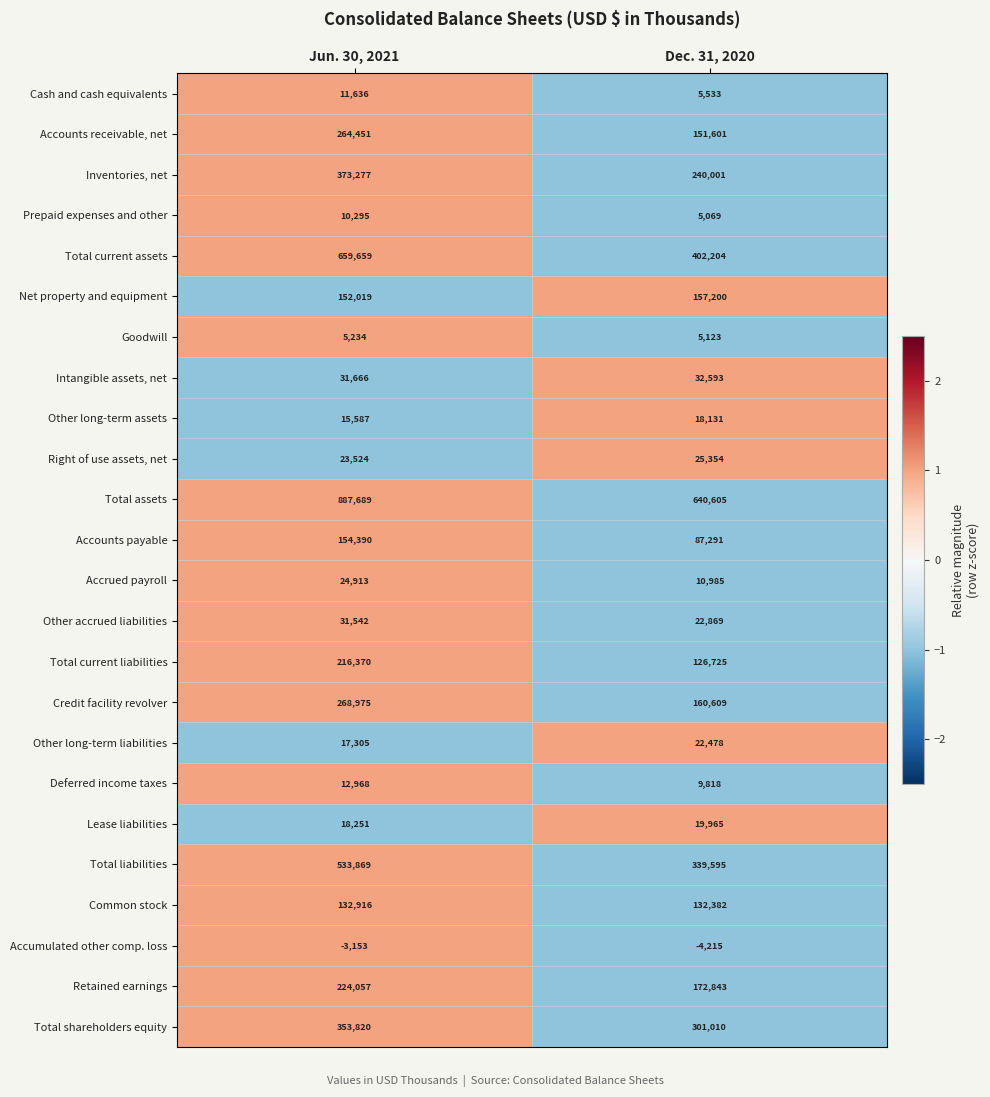

What is the difference between the maximum and minimum values in the Accounts receivable, net series?

112850